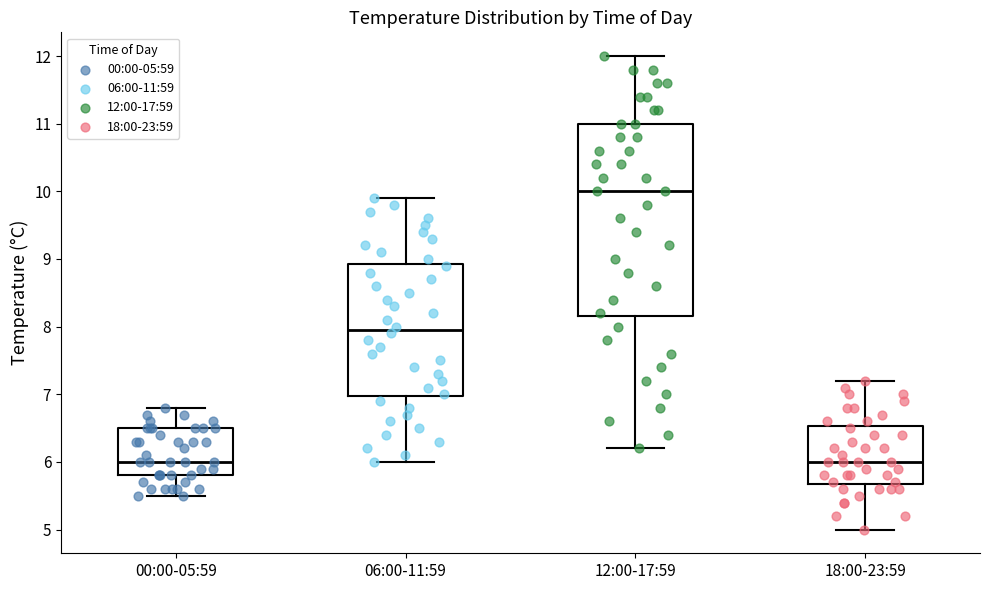

Where is the upper edge of the box for 00:00-05:59 on the y-axis? The values are not printed on the chart, so give them approximately, as read against the axis.

6.5